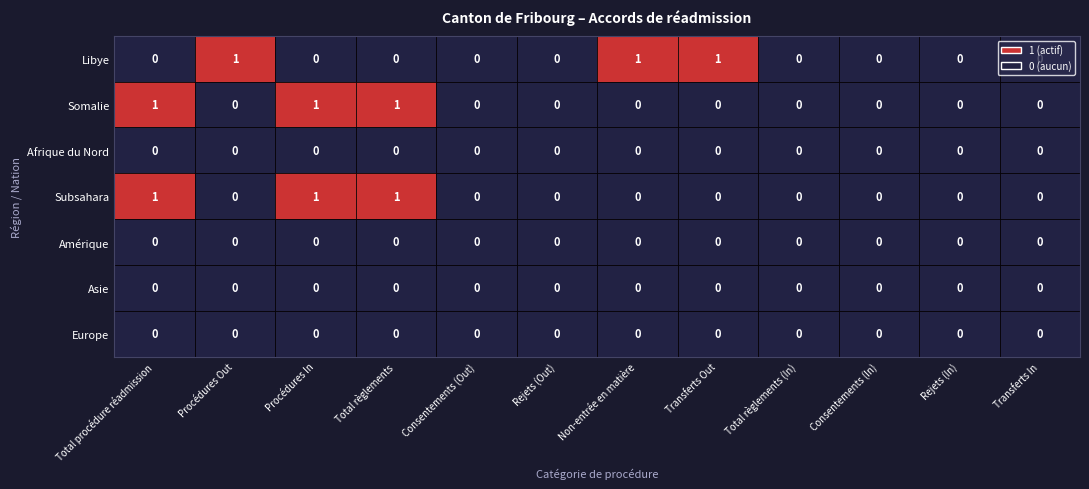

What is the difference between the highest and lowest values at Total règlements?

1